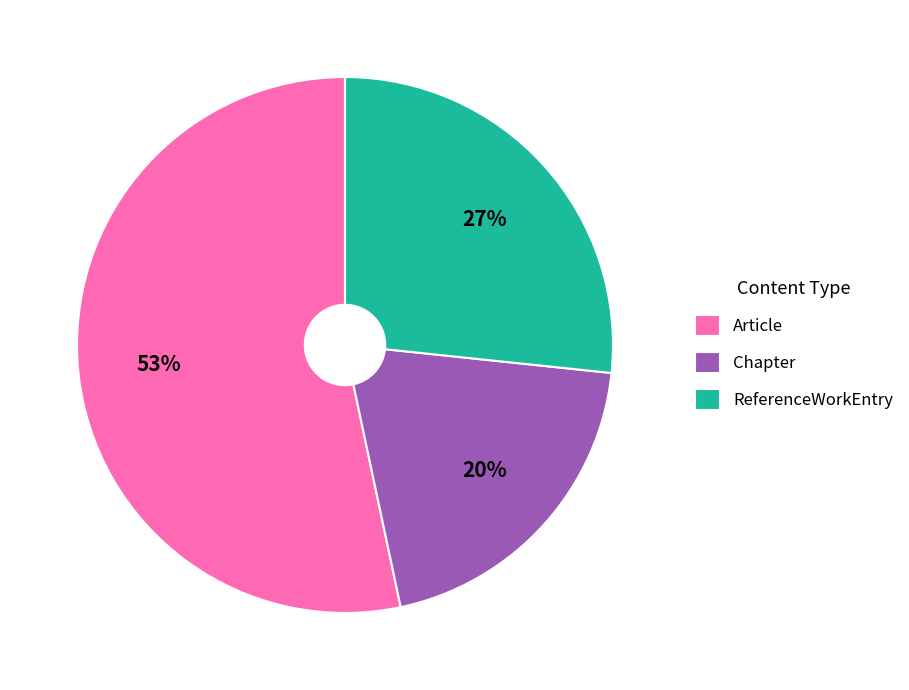

Which category accounts for the majority?

Article